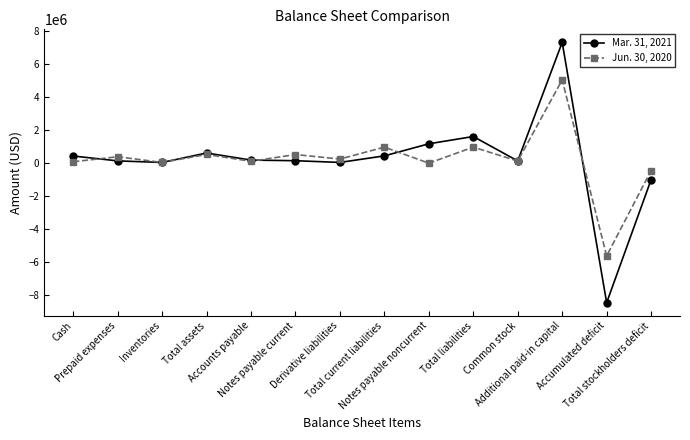

The value of Jun. 30, 2020 at Total current liabilities is 970353. True or false?

True